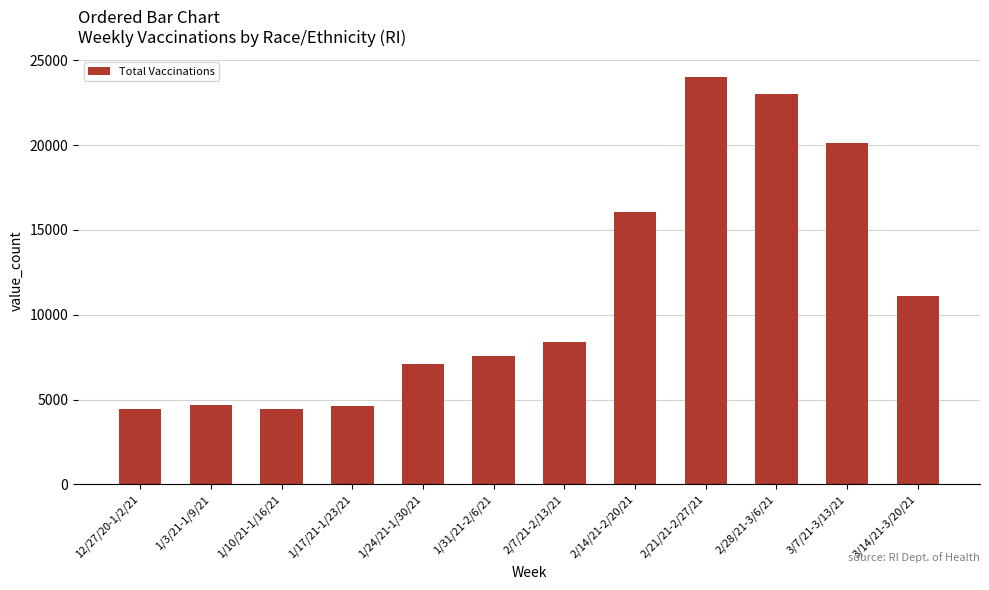

Between 2/14/21-2/20/21 and 1/31/21-2/6/21, which is larger?

2/14/21-2/20/21